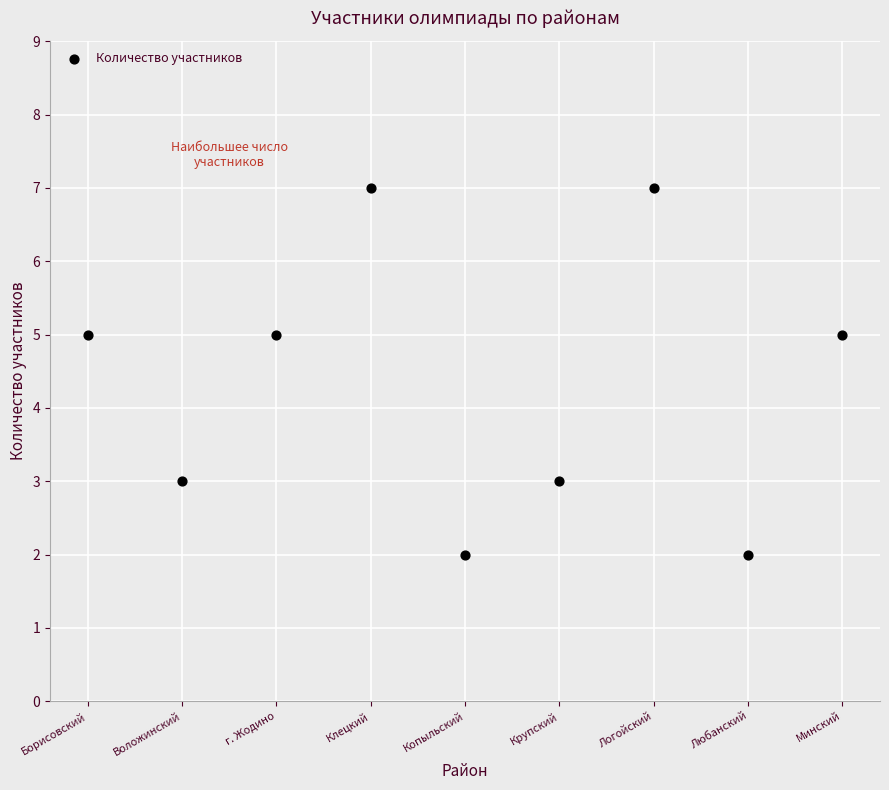

What is the range of X values (max minus min)?

8